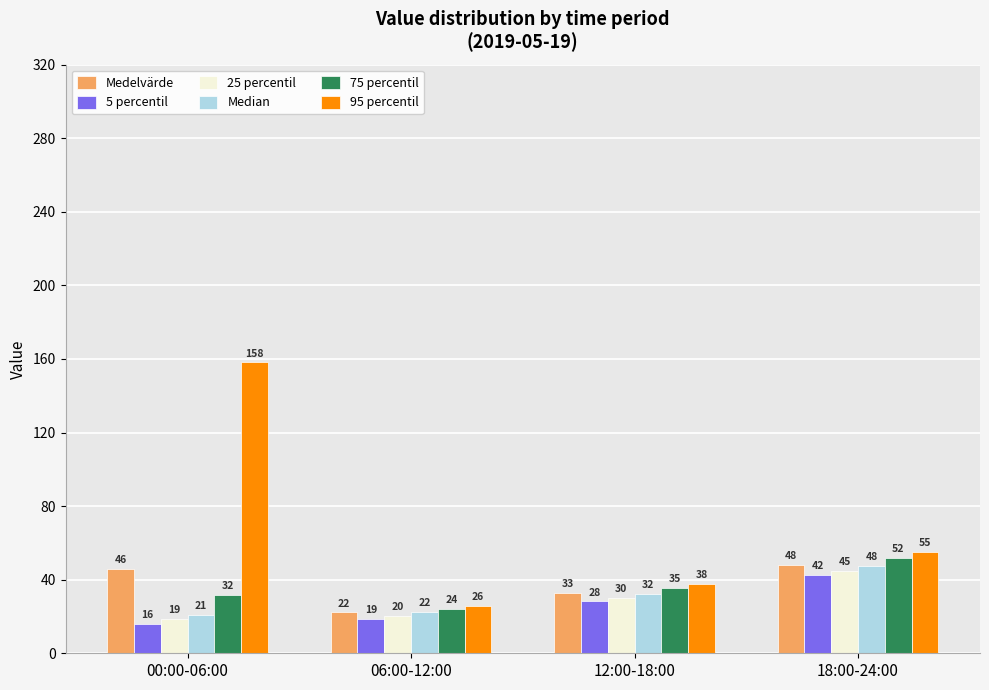

What are all the series names shown in the legend?

Medelvärde, 5 percentil, 25 percentil, Median, 75 percentil, 95 percentil